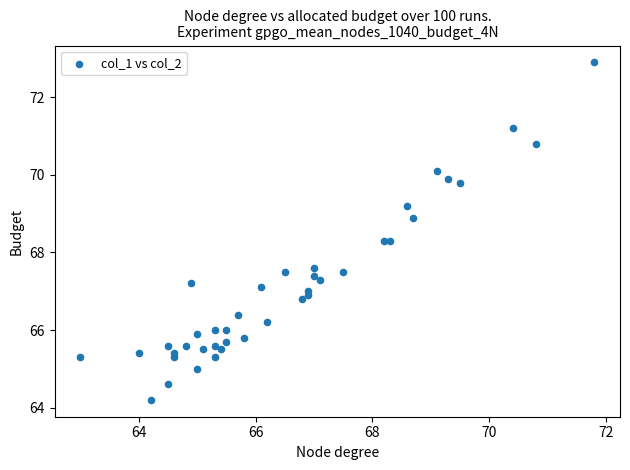

What is the range of Y values (max minus min)?

8.7